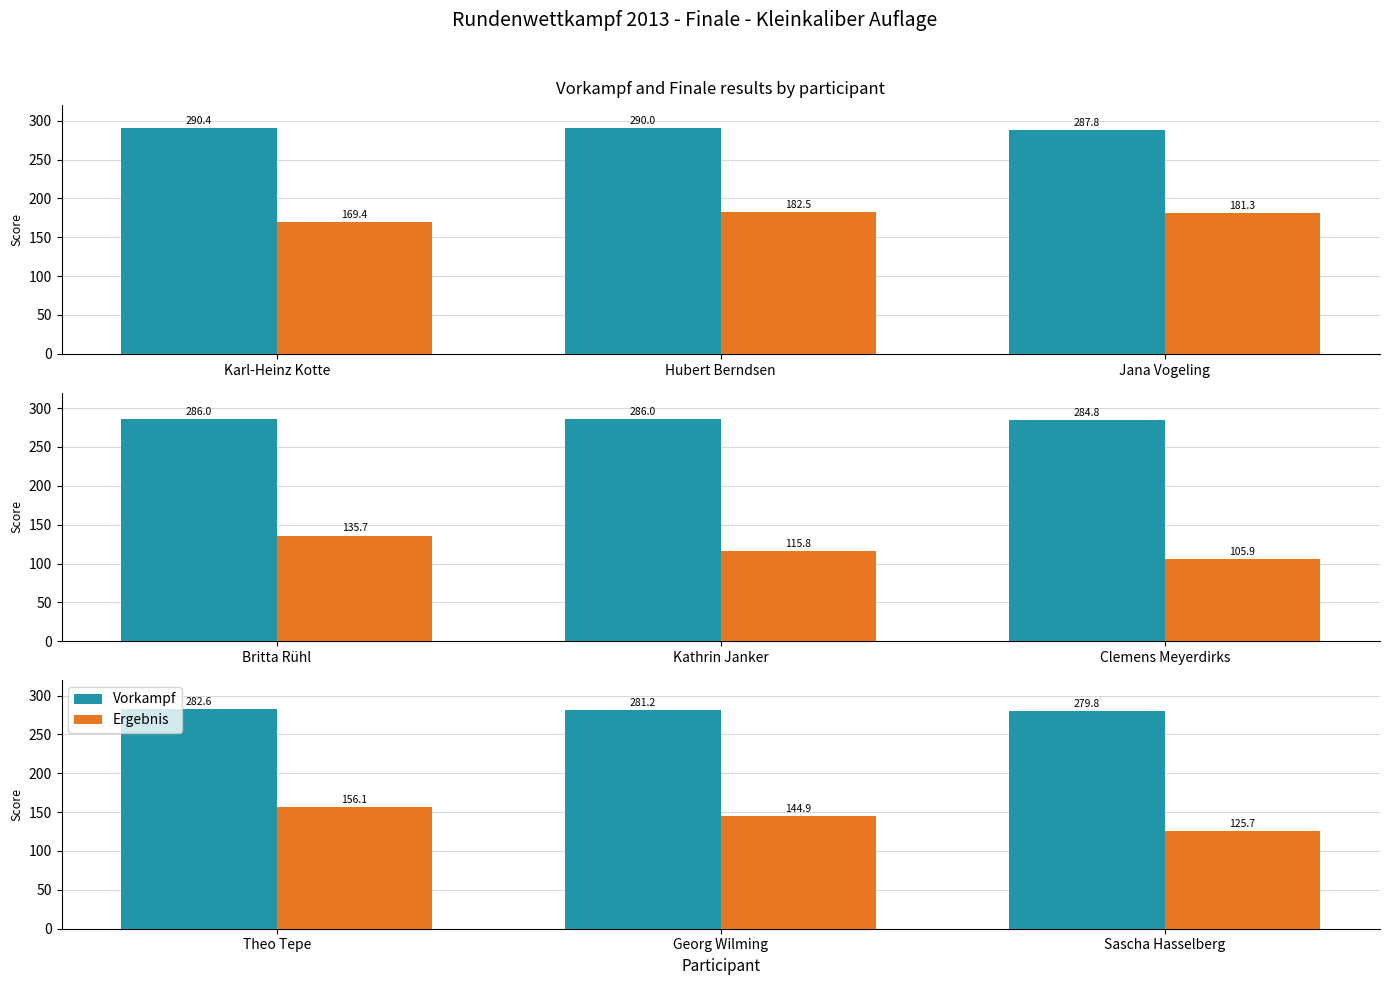

How many values in the Vorkampf series are below 281?

1